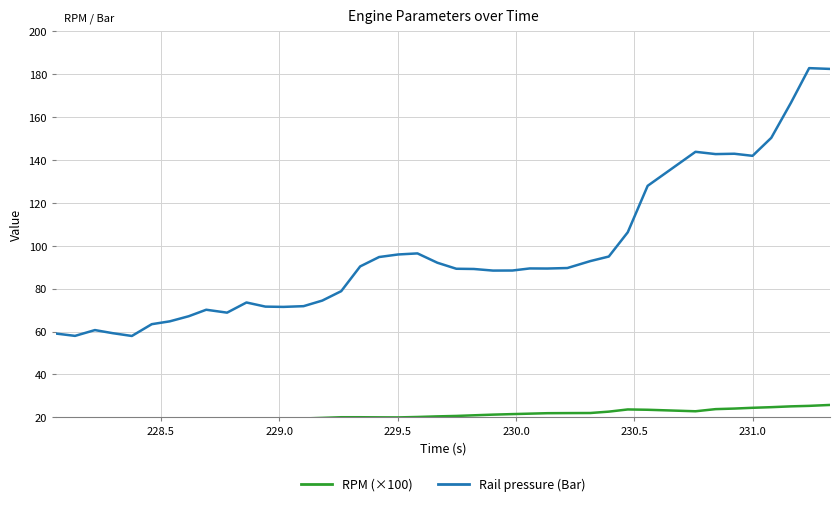

Which series has the largest total across all categories?

Rail pressure (Bar)